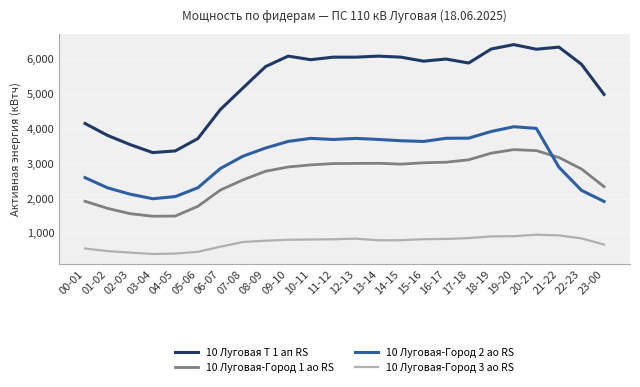

Is it true that 10 Луговая Т 1 ап RS equals 4554.0 at 06-07?

True